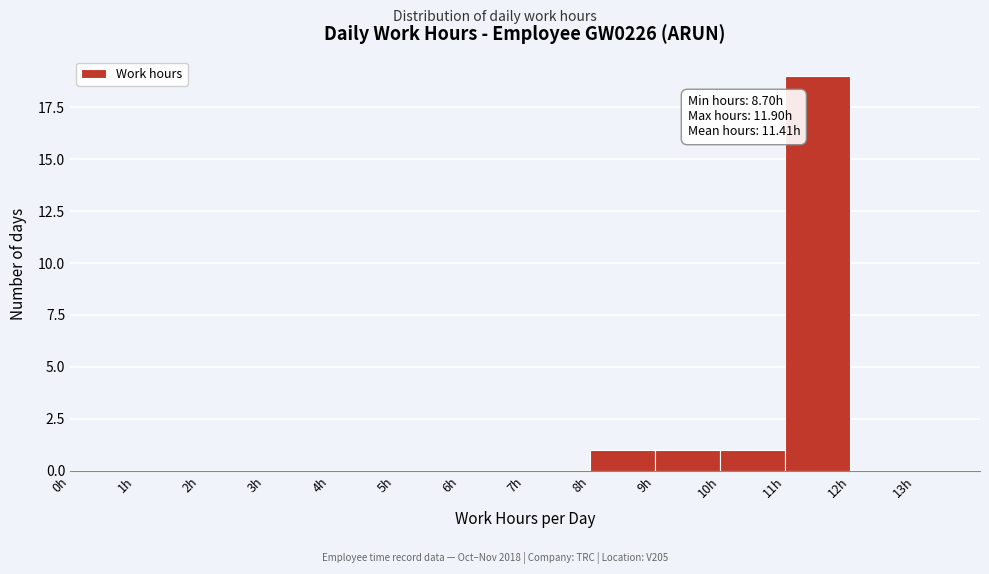

Which range on the x-axis has the tallest bar?

11 to 12